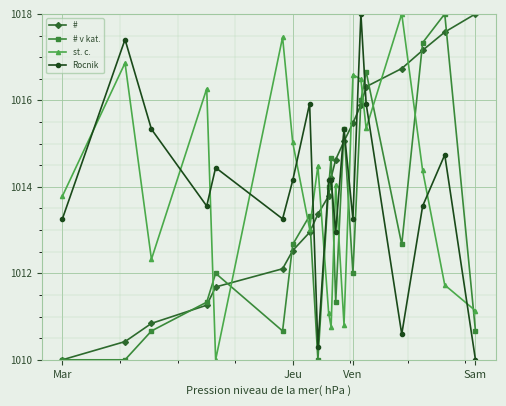

What is the smallest value displayed?

1010.0